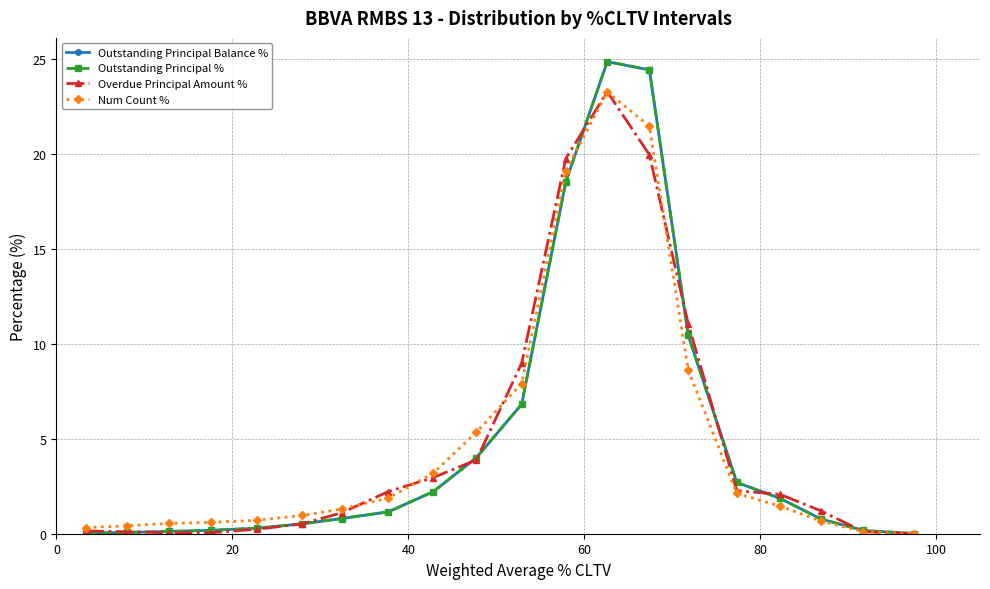

Count the number of categories in the chart.

20